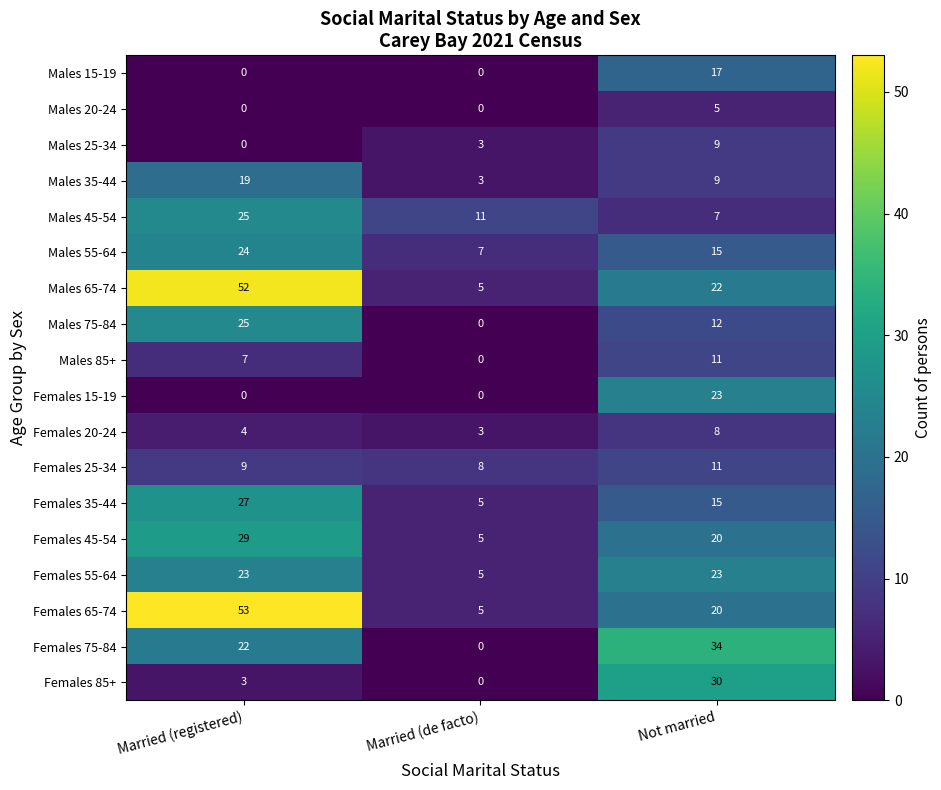

How many data points in Females 20-24 are less than 4?

1